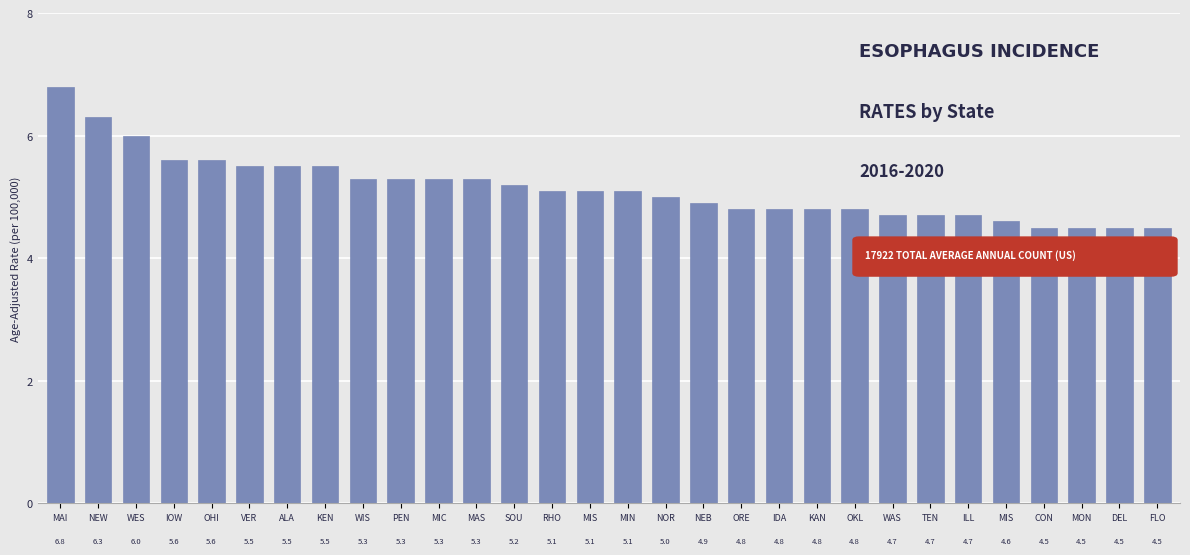

How many bars are there in total?

30